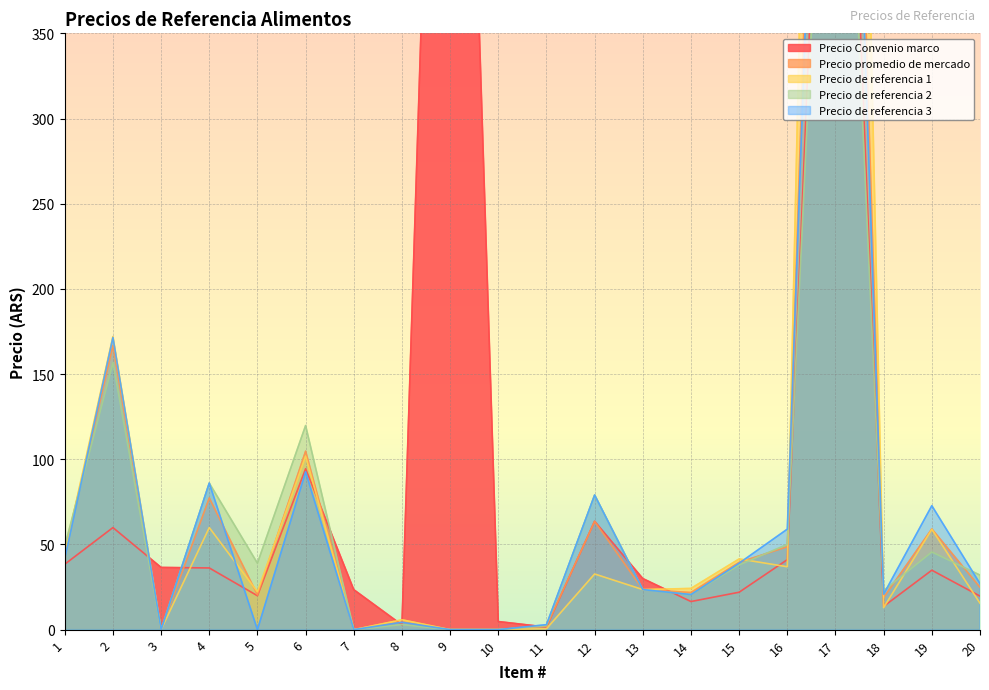

Which series has the largest total across all categories?

Precio Convenio marco